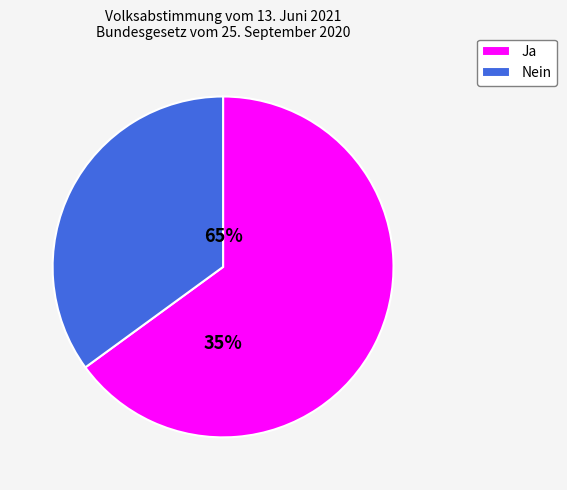

How many slices are in this pie chart?

2